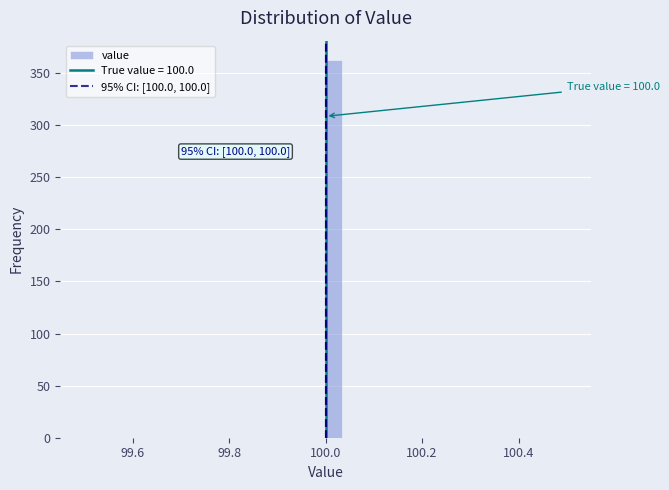

Around what value on the x-axis is the tallest bar? Give the approximate position of its centre, as read against the axis.

100.02